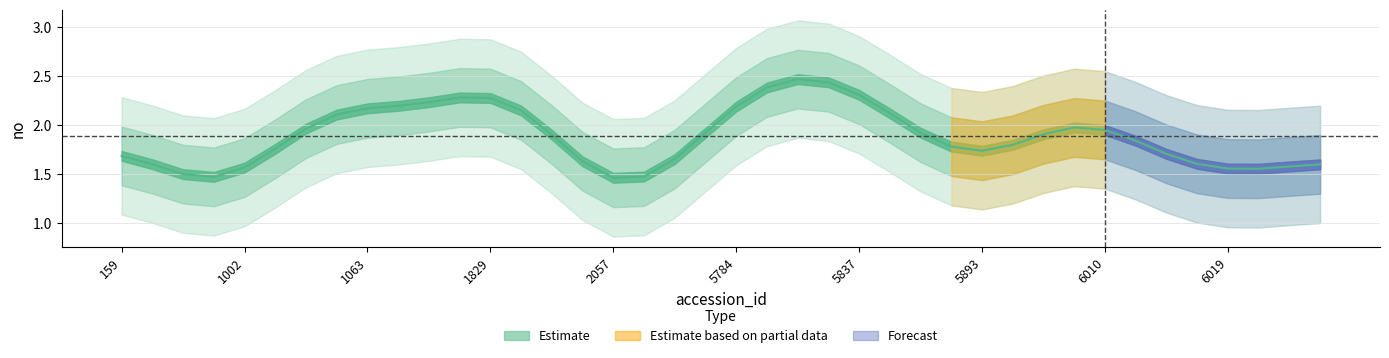

Where does the data first go above 2?

1062